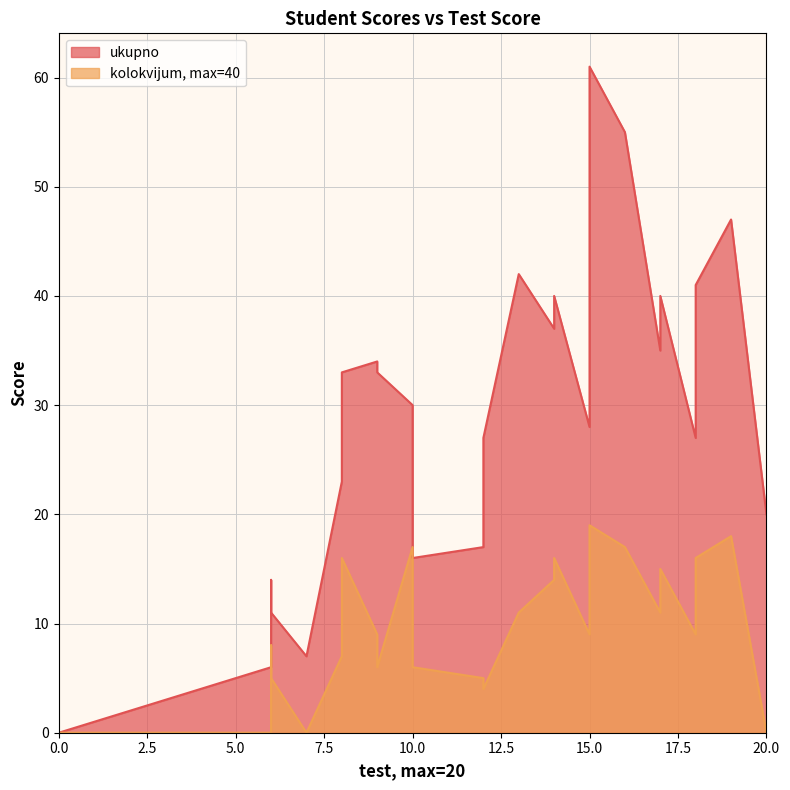

At how many categories does at least one series exceed 17?

19